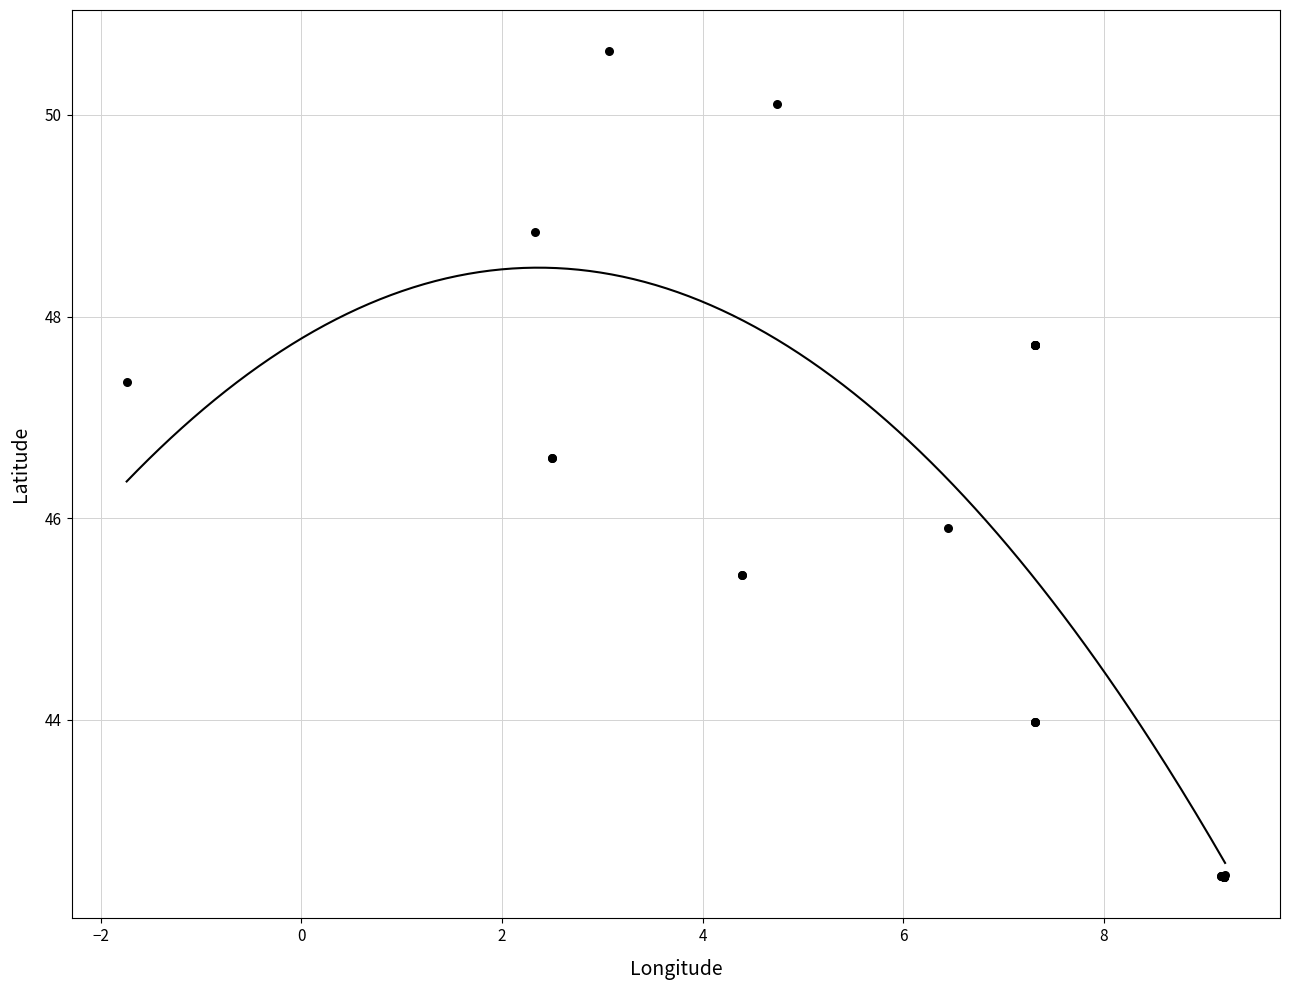

What Y value in the scatter plot is closest to 46?

45.9